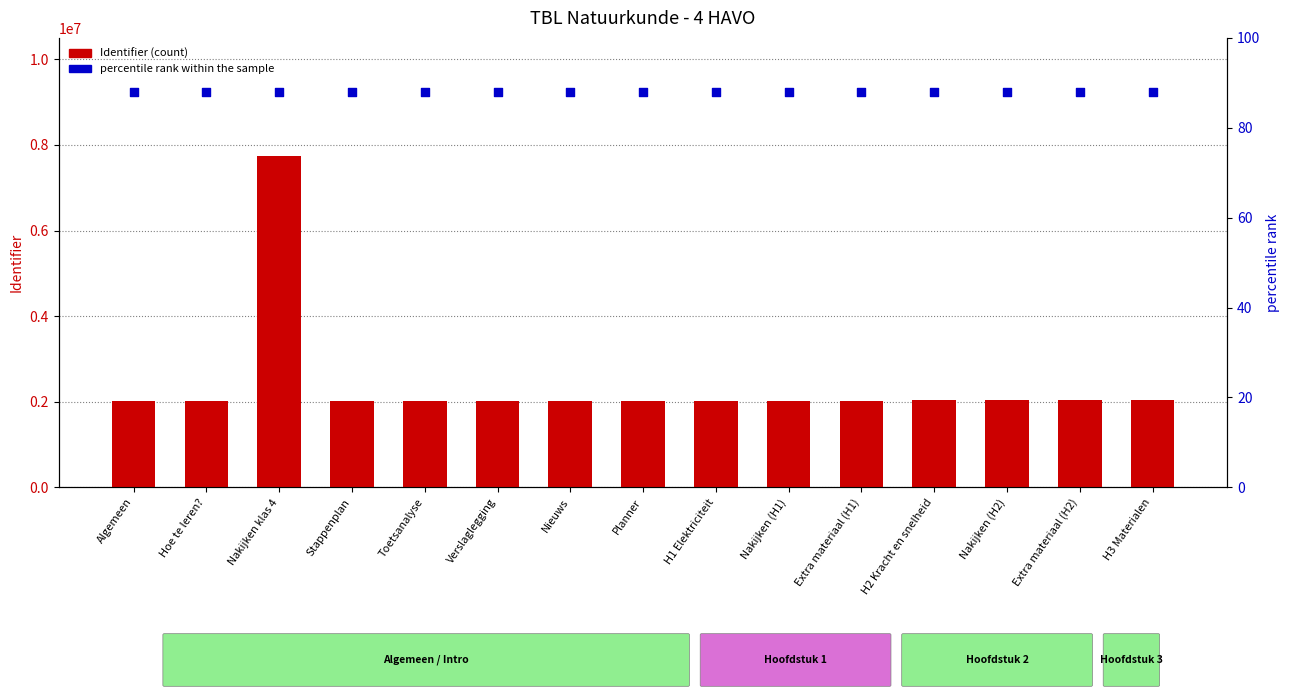

Which series reaches the minimum Y coordinate?

percentile rank within the sample